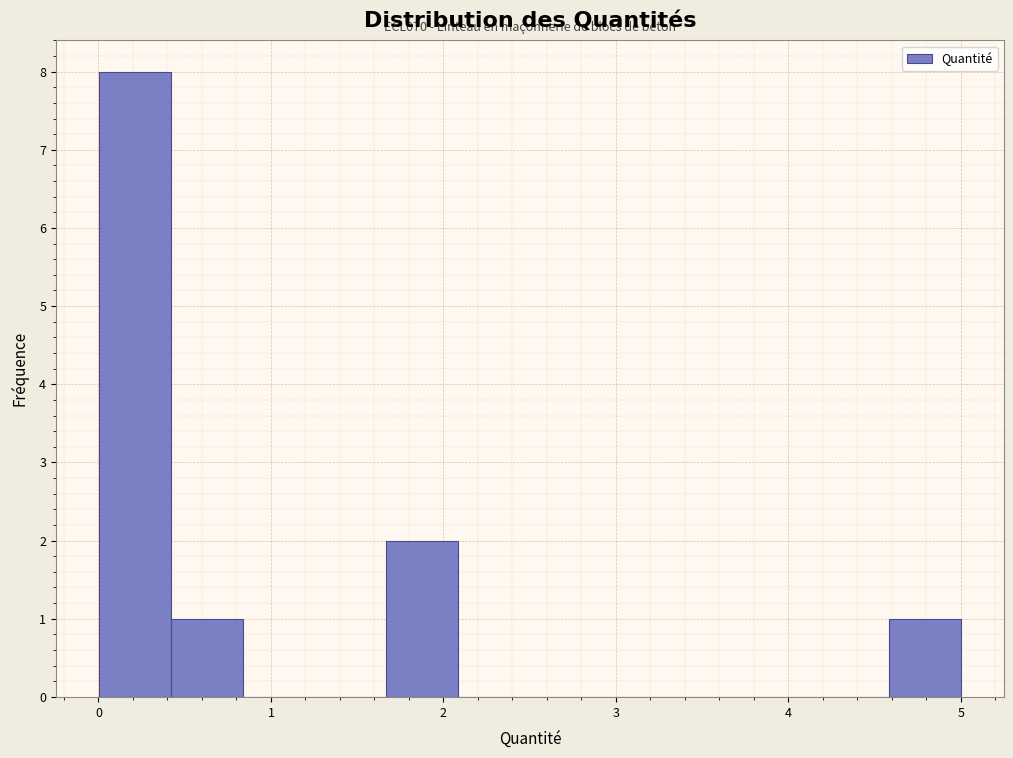

Over which range of the x-axis is the bar tallest?

0.0 to 0.4